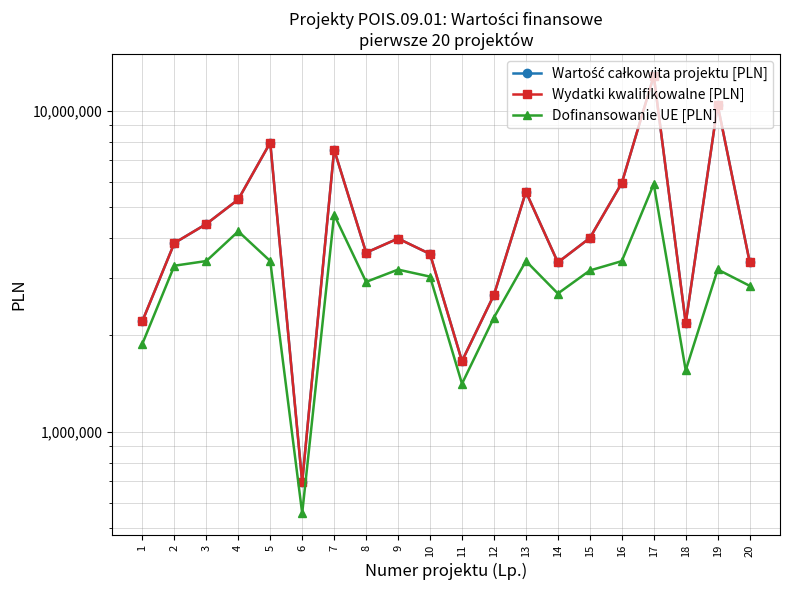

Is the value of Dofinansowanie UE [PLN] at 6 greater than the value of Wydatki kwalifikowalne [PLN] at 4?

No